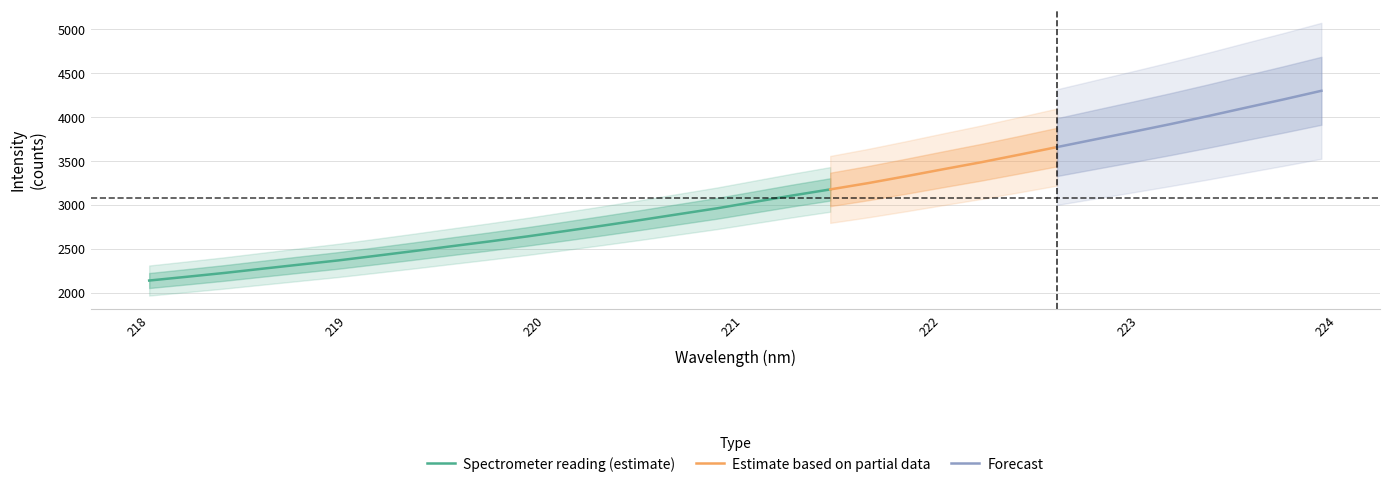

How many data points in y are less than 3031?

16